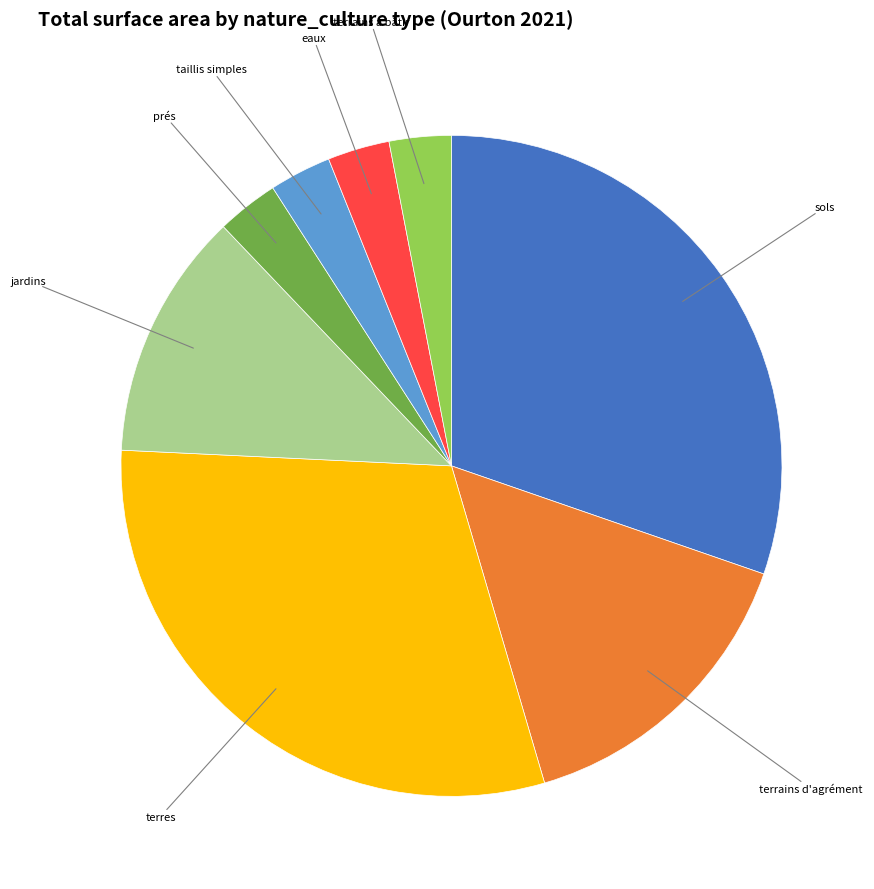

Is there a majority slice in this chart?

No